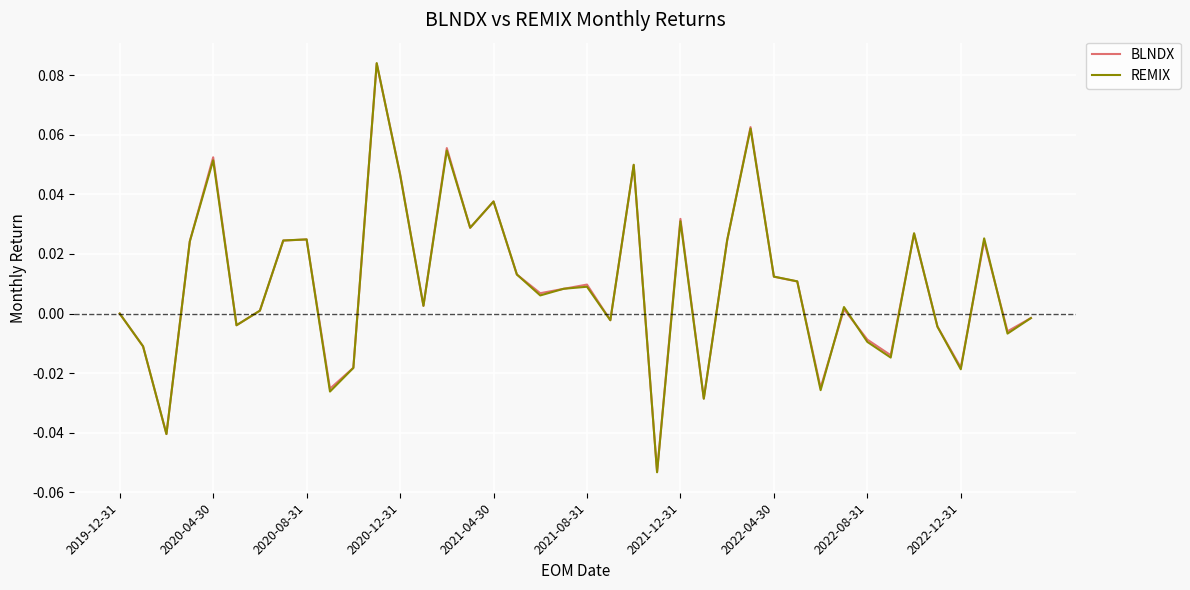

How many lines are shown in the chart?

2